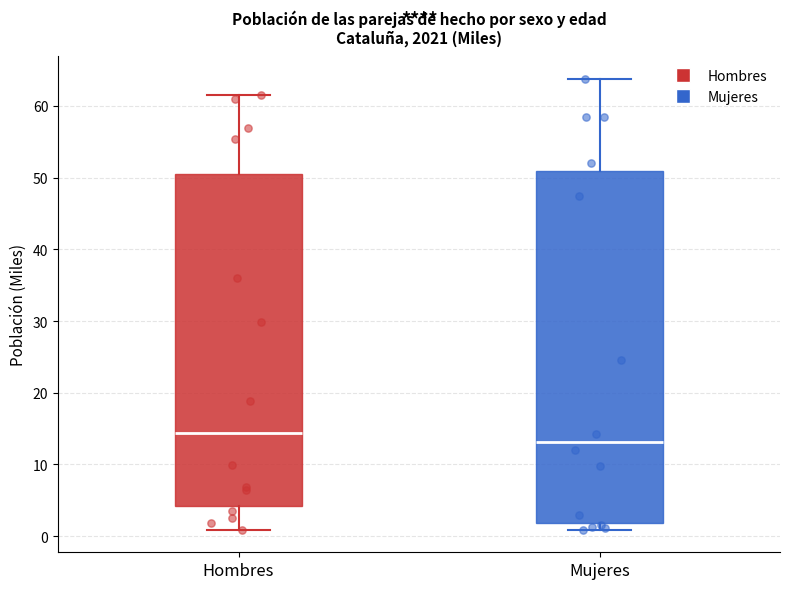

Reading left to right, read every box against the y-axis: the position of its median line, the range the box covers, and the ends of its whiskers. The values are not printed on the chart, so give them approximately, as read against the axis.

Hombres: median 14, box 4 to 51, whiskers 1 to 62
Mujeres: median 13, box 2 to 51, whiskers 1 to 64